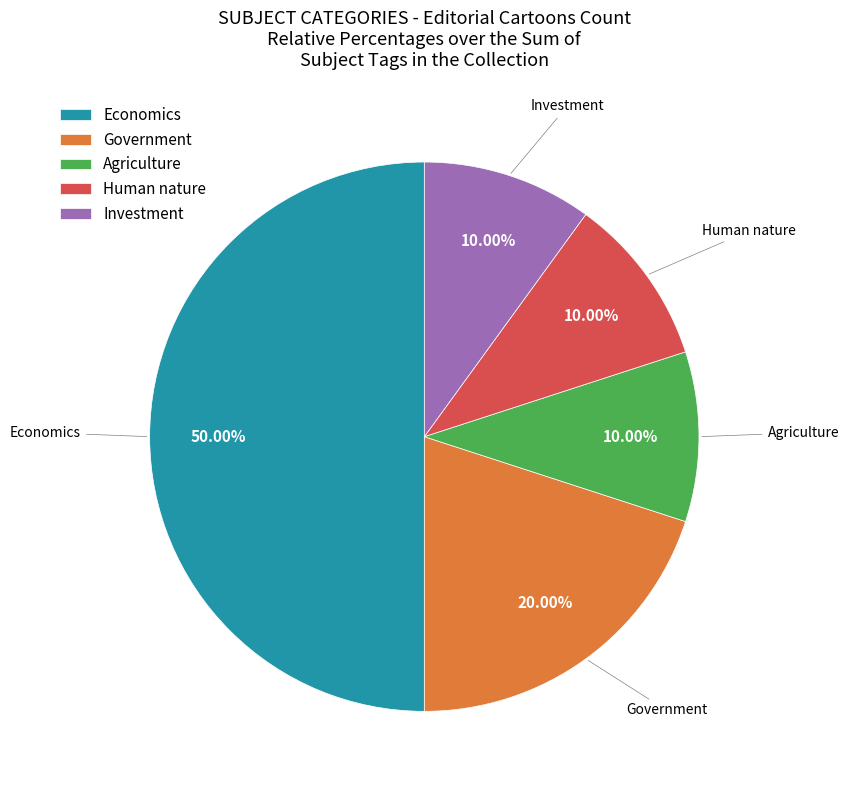

Which category has the biggest portion of the pie?

Economics